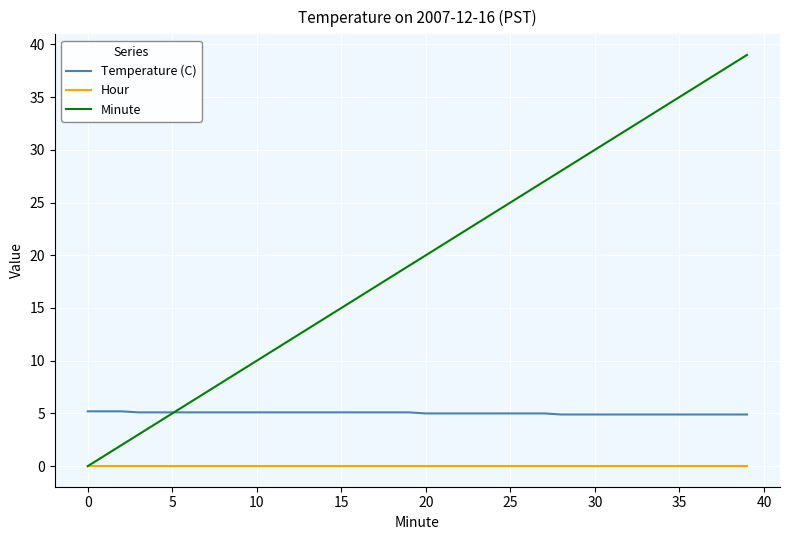

Which series has the largest range (max minus min)?

Minute